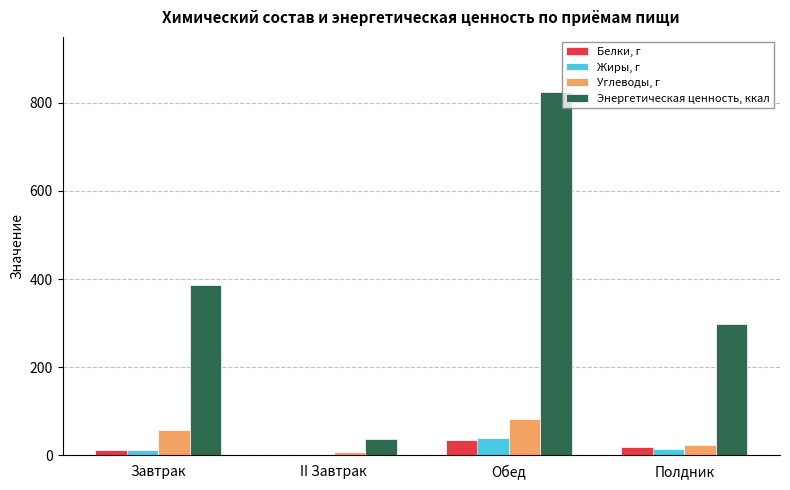

What is the difference between the Углеводы, г values at Завтрак and Полдник?

36.2